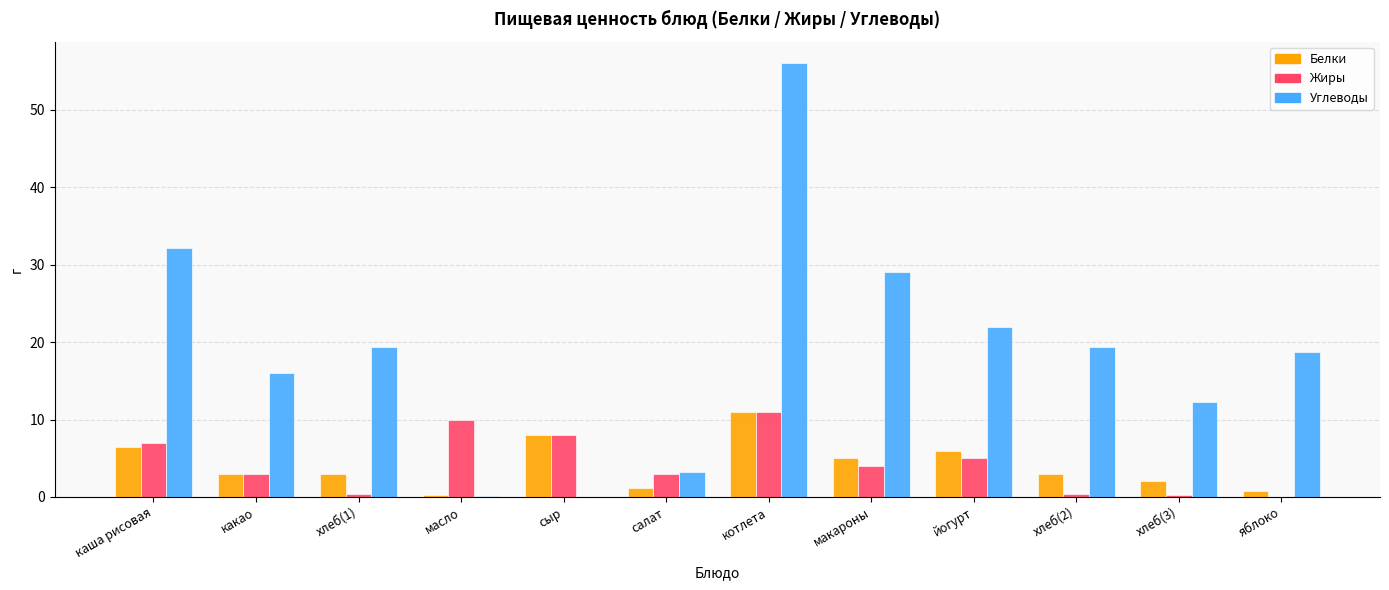

What is the total value across all series at йогурт?

33.0